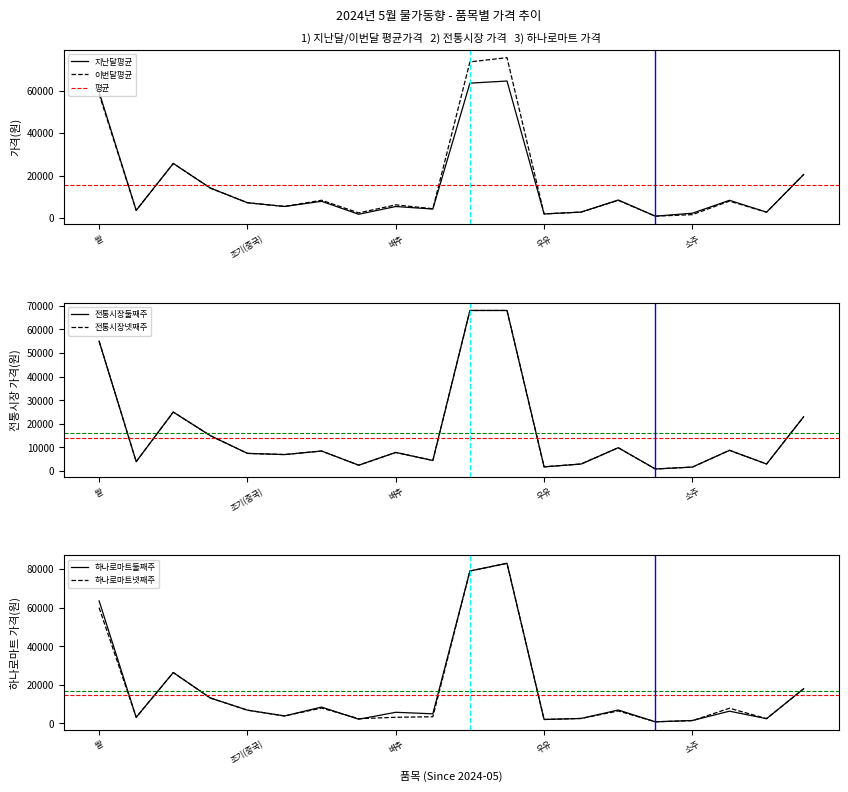

What is the difference between the 하나로마트둘째주 values at 조기(중국) and 화장지?

11100.0